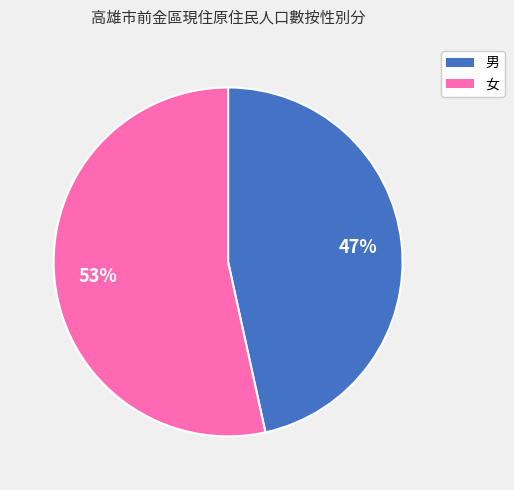

The 女 slice represents 44% of the pie. True or false?

False